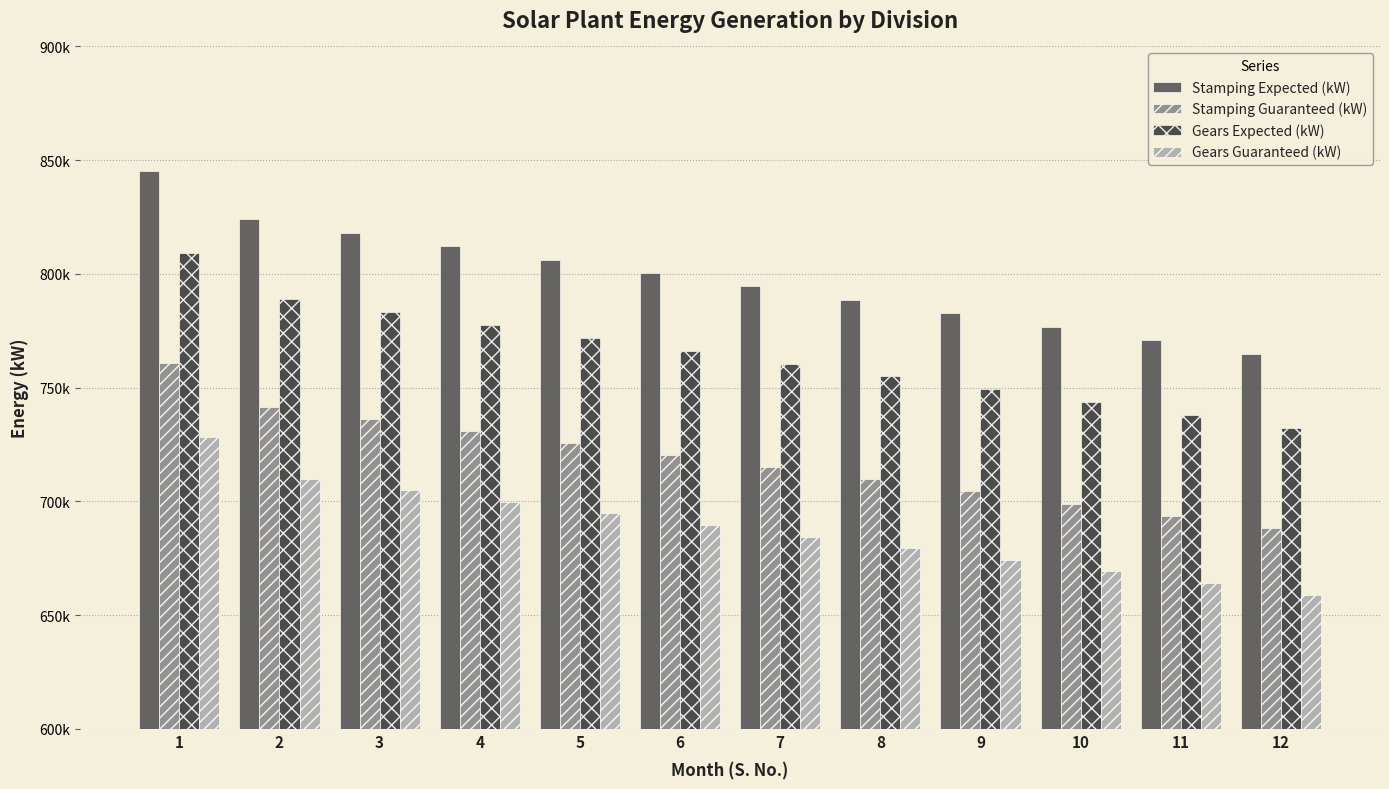

Read the Gears Guaranteed (kW) value at 11.

664183.0